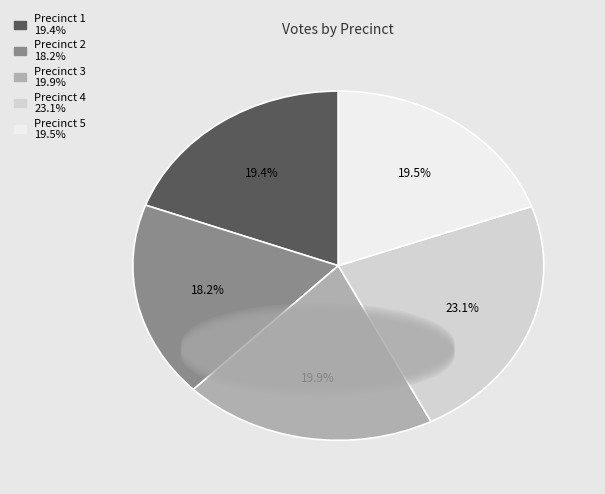

Approximately how many times larger is the value at Precinct 4 compared to Precinct 5?

1.2